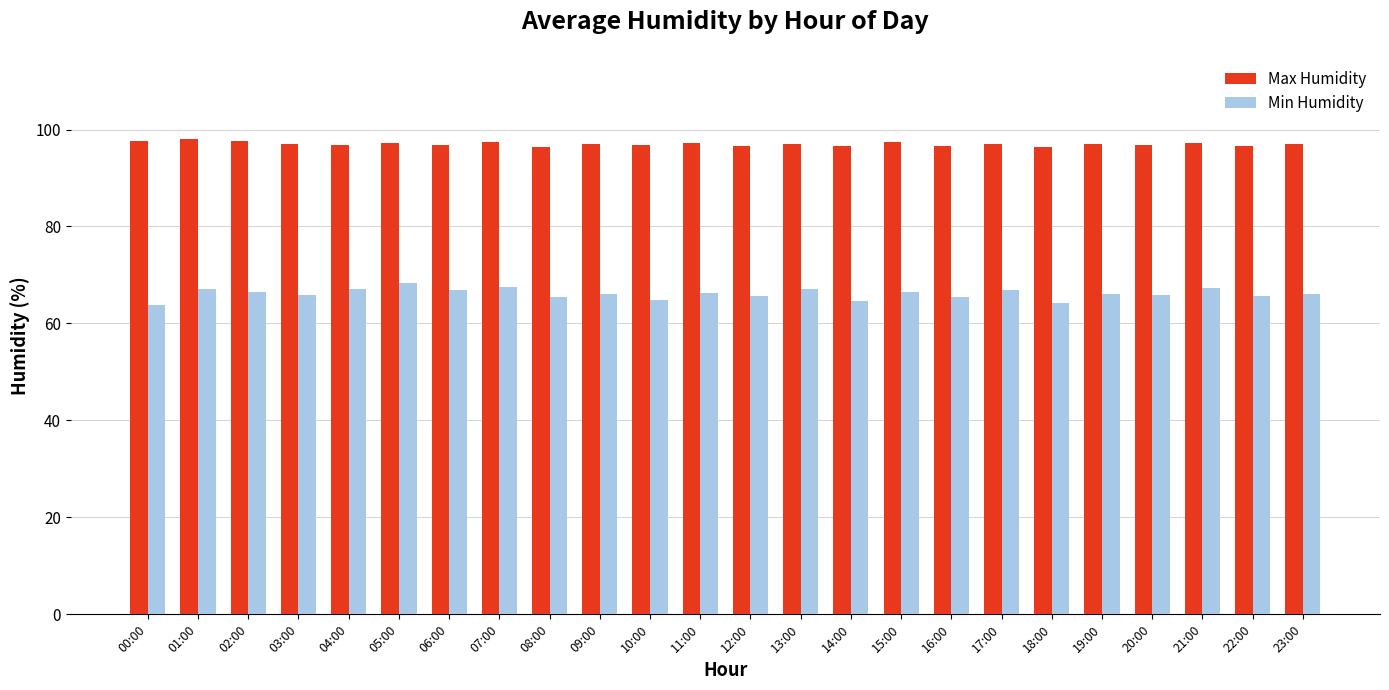

What is the difference between the second highest and second lowest values in the Min Humidity series?

3.2